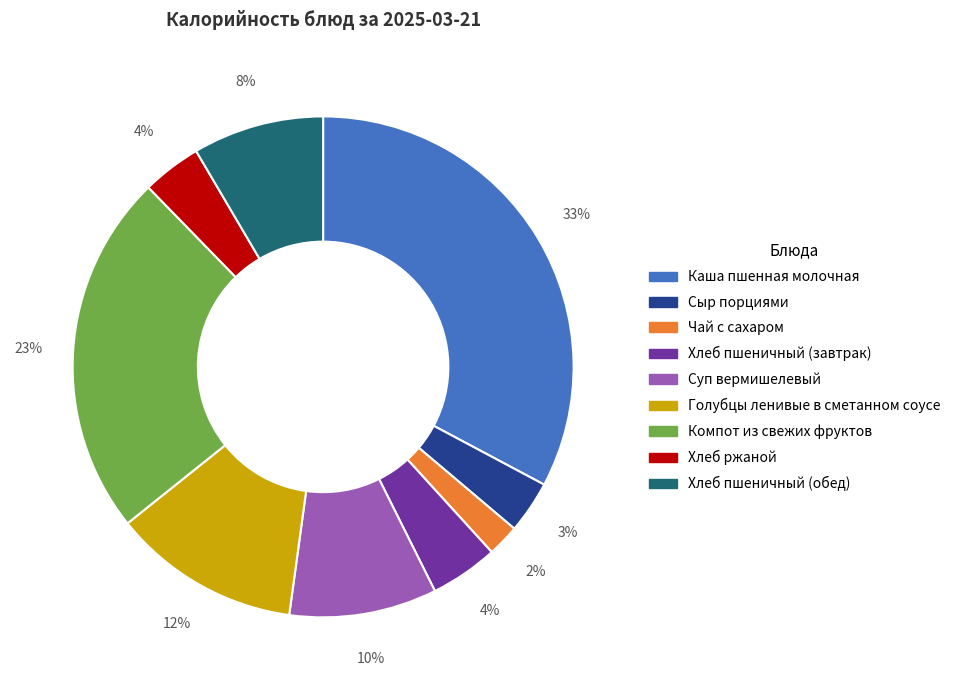

To the nearest percent, what is the average slice percentage?

11%